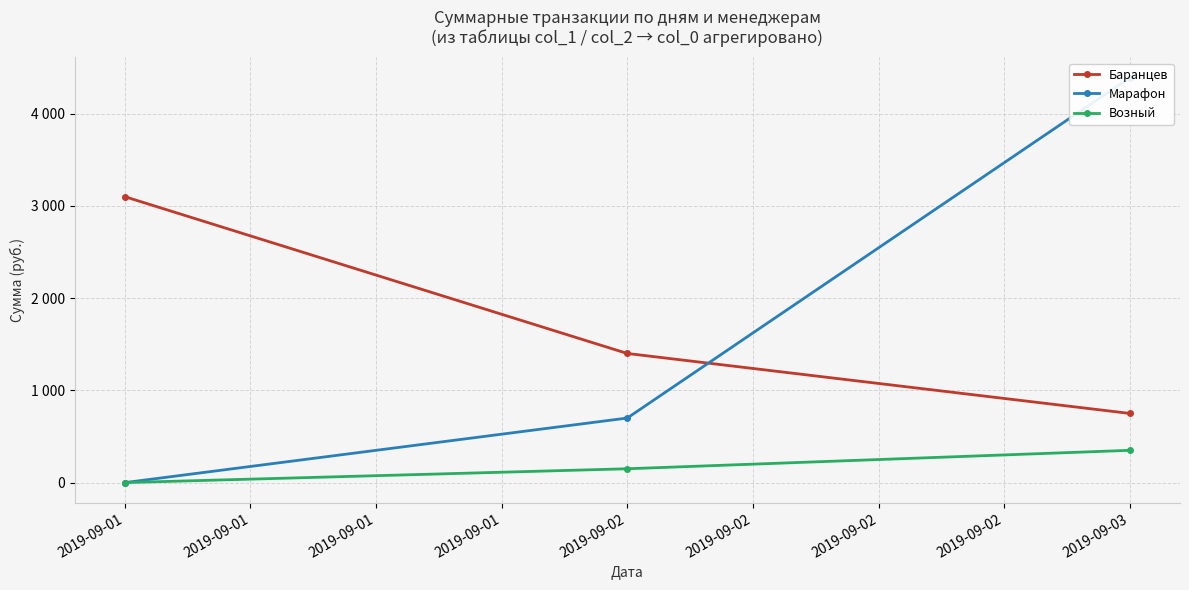

How many values in the Возный series are below 150?

1